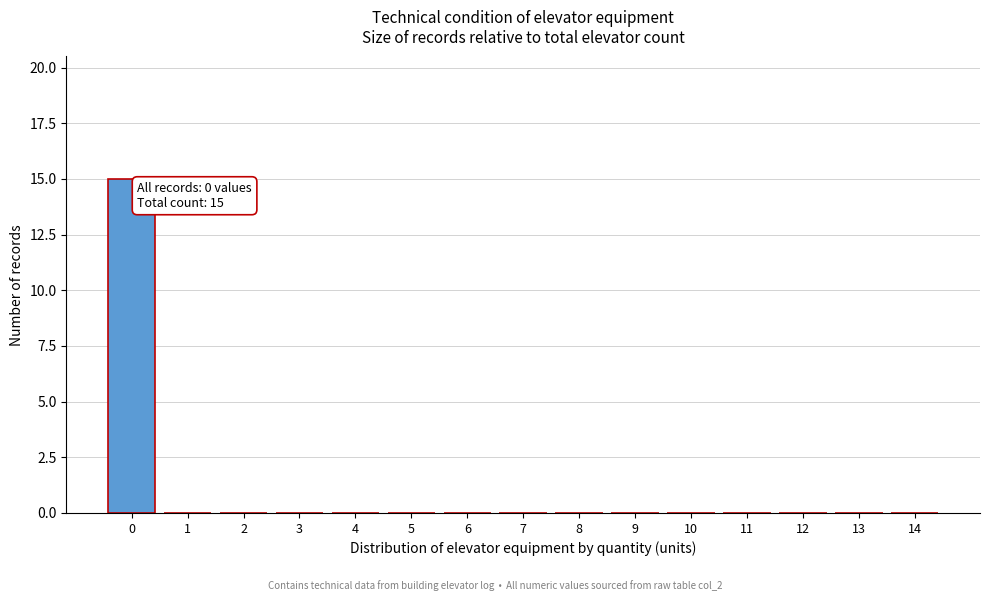

Reading left to right, extract all data points from this chart.

0=15	1=0	2=0	3=0	4=0	5=0	6=0	7=0	8=0	9=0	10=0	11=0	12=0	13=0	14=0